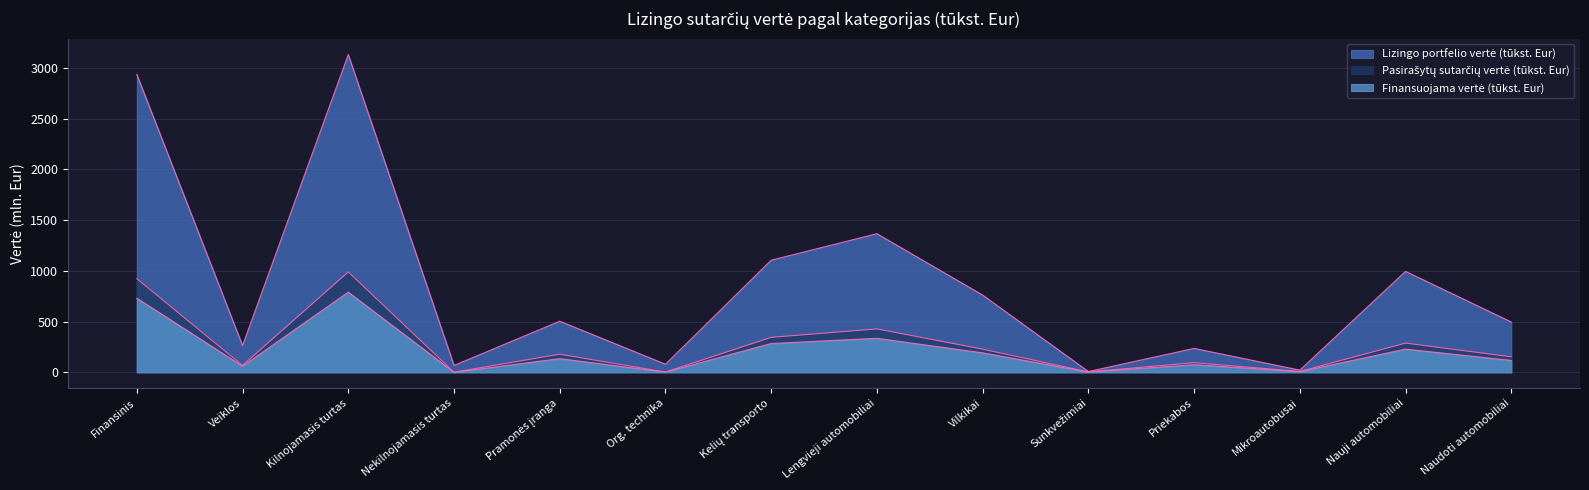

The Finansuojama vertė (tūkst. Eur) series shows 335.4 at Lengvieji automobiliai. True or false?

True